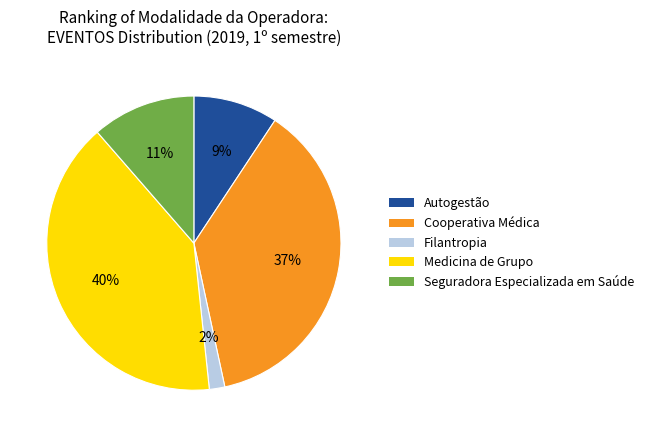

To the nearest percent, what is the combined percentage of Filantropia and Seguradora Especializada em Saúde?

13%